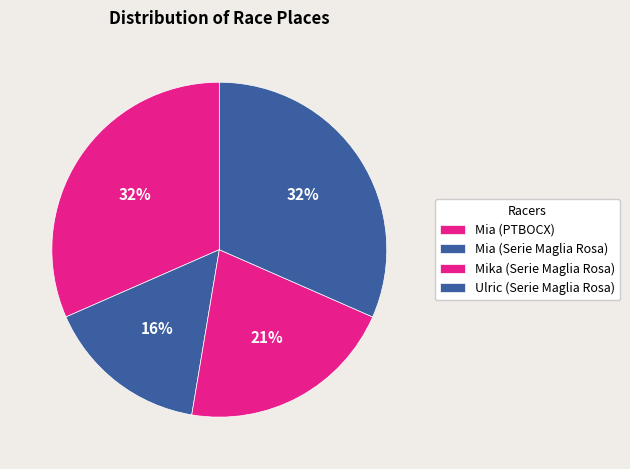

Between Ulric (Serie Maglia Rosa) and Mika (Serie Maglia Rosa), which is larger?

Ulric (Serie Maglia Rosa)